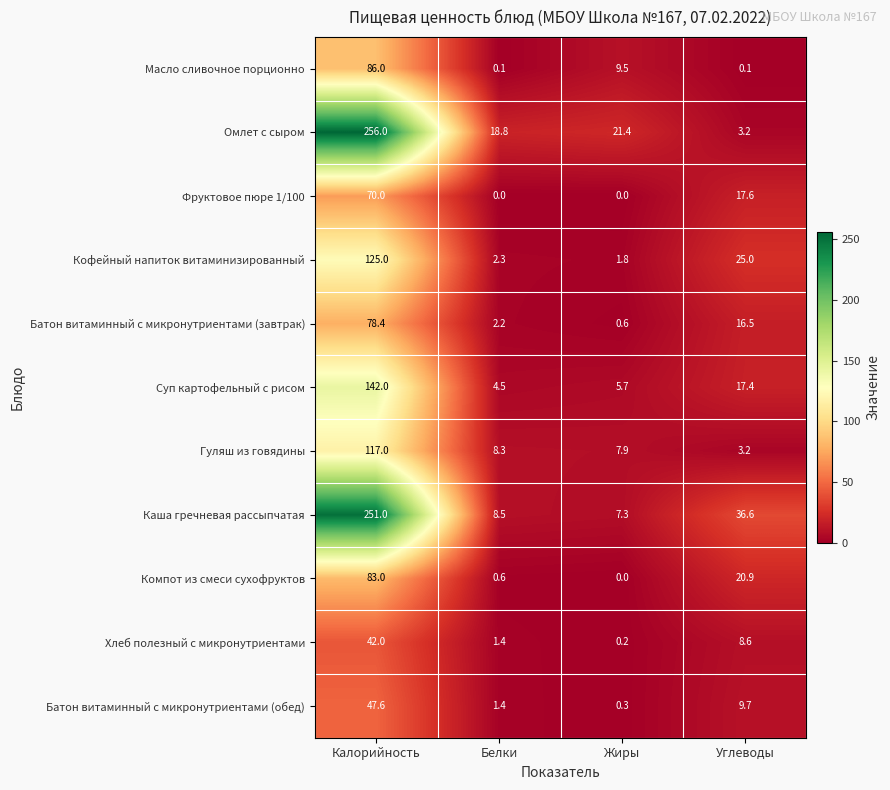

Which series has the largest total across all categories?

Каша гречневая рассыпчатая